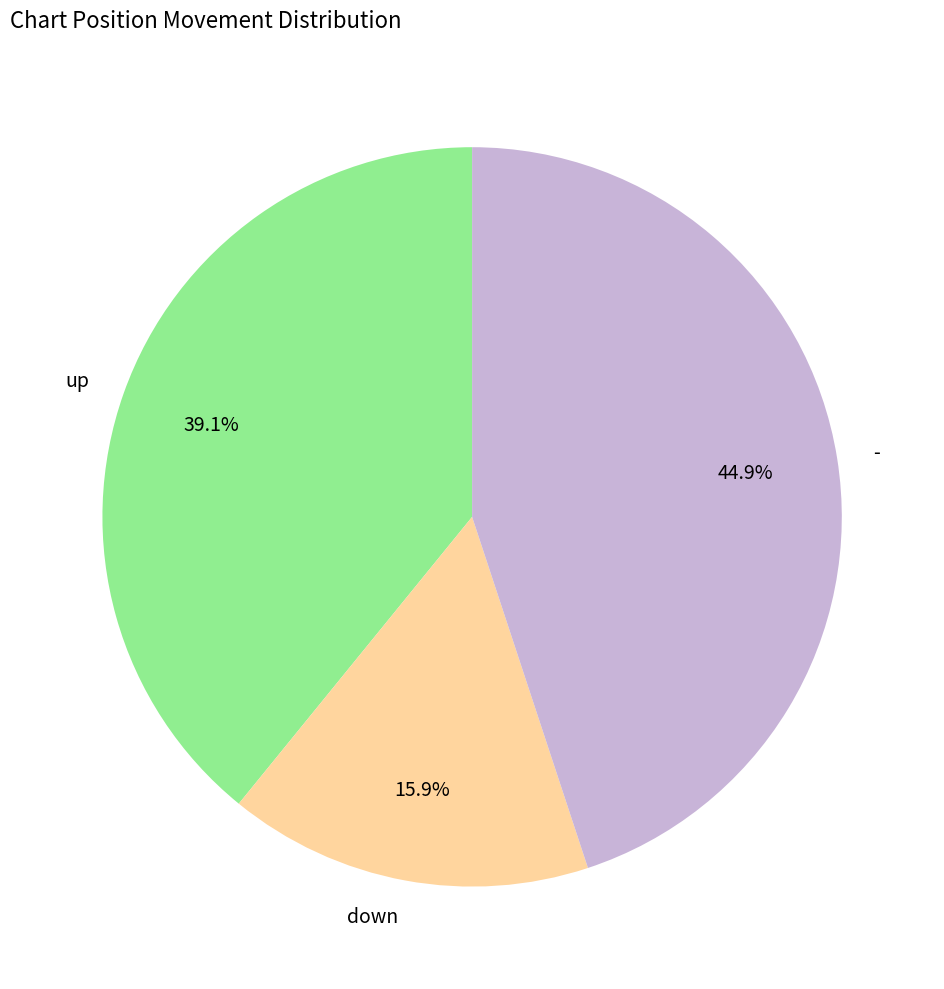

How many slices are in this pie chart?

3